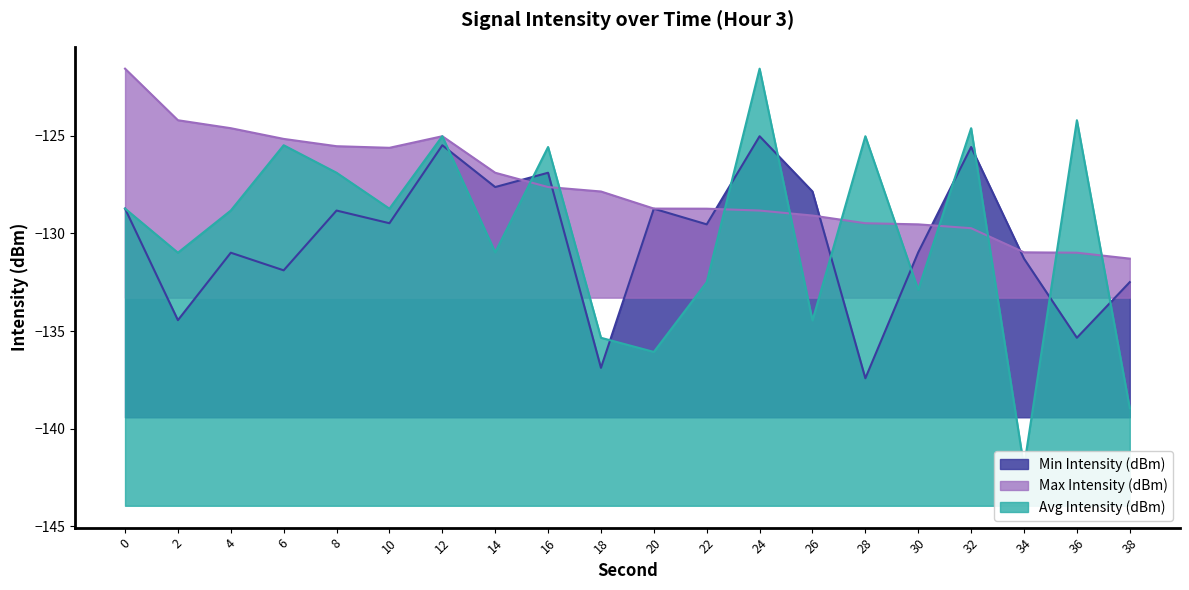

Reading left to right, what are all the values shown in this chart?

Min Intensity (dBm): 0=-128.7	2=-134.4	4=-131.0	6=-131.9	8=-128.8	10=-129.5	12=-125.5	14=-127.6	16=-126.9	18=-136.9	20=-128.7	22=-129.5	24=-125.0	26=-127.8	28=-137.4	30=-131.0	32=-125.6	34=-131.3	36=-135.3	38=-132.5
Max Intensity (dBm): 0=-121.6	2=-124.2	4=-124.6	6=-125.2	8=-125.5	10=-125.6	12=-125.0	14=-126.9	16=-127.6	18=-127.8	20=-128.7	22=-128.7	24=-128.8	26=-129.1	28=-129.5	30=-129.5	32=-129.7	34=-131.0	36=-131.0	38=-131.3
Avg Intensity (dBm): 0=-128.7	2=-131.0	4=-128.8	6=-125.5	8=-126.9	10=-128.7	12=-125.0	14=-131.0	16=-125.6	18=-135.3	20=-136.1	22=-132.5	24=-121.6	26=-134.5	28=-125.0	30=-132.9	32=-124.6	34=-141.9	36=-124.2	38=-139.0